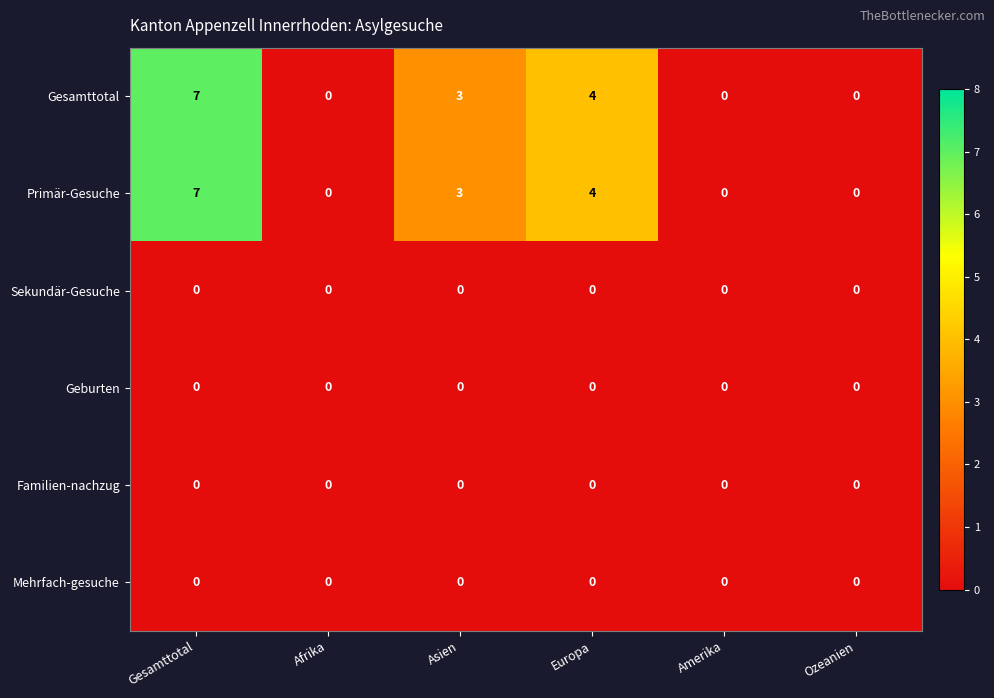

At which category is the sum across all series the highest?

Gesamttotal